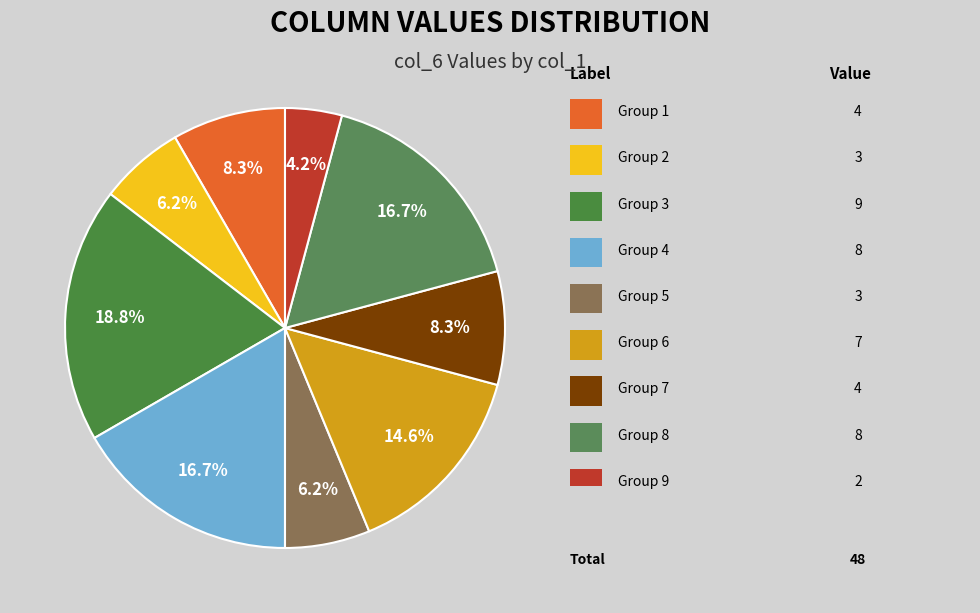

How many segments does this pie chart have?

9